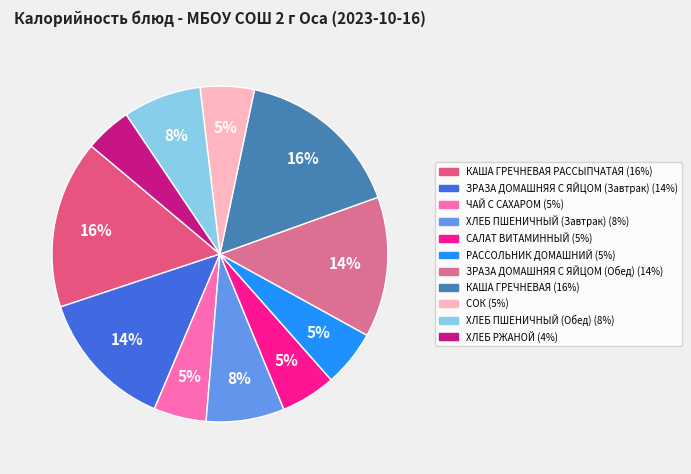

How many slices are in this pie chart?

11